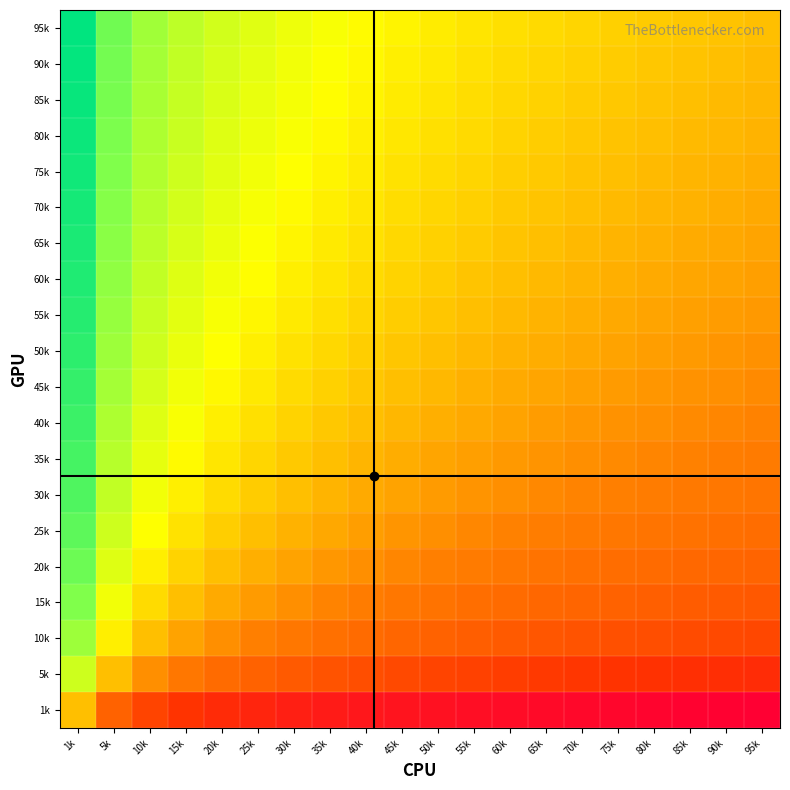

Reading right to left, what are all the values shown in this chart?

1k: 95k=-6.6	90k=-6.5	85k=-6.4	80k=-6.3	75k=-6.2	70k=-6.1	65k=-6.0	60k=-5.9	55k=-5.8	50k=-5.6	45k=-5.5	40k=-5.3	35k=-5.1	30k=-4.9	25k=-4.6	20k=-4.3	15k=-3.9	10k=-3.3	5k=-2.3	1k=0.0
5k: 95k=-4.2	90k=-4.2	85k=-4.1	80k=-4.0	75k=-3.9	70k=-3.8	65k=-3.7	60k=-3.6	55k=-3.5	50k=-3.3	45k=-3.2	40k=-3.0	35k=-2.8	30k=-2.6	25k=-2.3	20k=-2.0	15k=-1.6	10k=-1.0	5k=0.0	1k=2.3
10k: 95k=-3.2	90k=-3.2	85k=-3.1	80k=-3.0	75k=-2.9	70k=-2.8	65k=-2.7	60k=-2.6	55k=-2.5	50k=-2.3	45k=-2.2	40k=-2.0	35k=-1.8	30k=-1.6	25k=-1.3	20k=-1.0	15k=-0.6	10k=0.0	5k=1.0	1k=3.3
15k: 95k=-2.7	90k=-2.6	85k=-2.5	80k=-2.4	75k=-2.3	70k=-2.2	65k=-2.1	60k=-2.0	55k=-1.9	50k=-1.7	45k=-1.6	40k=-1.4	35k=-1.2	30k=-1.0	25k=-0.7	20k=-0.4	15k=0.0	10k=0.6	5k=1.6	1k=3.9
20k: 95k=-2.2	90k=-2.2	85k=-2.1	80k=-2.0	75k=-1.9	70k=-1.8	65k=-1.7	60k=-1.6	55k=-1.5	50k=-1.3	45k=-1.2	40k=-1.0	35k=-0.8	30k=-0.6	25k=-0.3	20k=0.0	15k=0.4	10k=1.0	5k=2.0	1k=4.3
25k: 95k=-1.9	90k=-1.8	85k=-1.8	80k=-1.7	75k=-1.6	70k=-1.5	65k=-1.4	60k=-1.3	55k=-1.1	50k=-1.0	45k=-0.8	40k=-0.7	35k=-0.5	30k=-0.3	25k=0.0	20k=0.3	15k=0.7	10k=1.3	5k=2.3	1k=4.6
30k: 95k=-1.7	90k=-1.6	85k=-1.5	80k=-1.4	75k=-1.3	70k=-1.2	65k=-1.1	60k=-1.0	55k=-0.9	50k=-0.7	45k=-0.6	40k=-0.4	35k=-0.2	30k=0.0	25k=0.3	20k=0.6	15k=1.0	10k=1.6	5k=2.6	1k=4.9
35k: 95k=-1.4	90k=-1.4	85k=-1.3	80k=-1.2	75k=-1.1	70k=-1.0	65k=-0.9	60k=-0.8	55k=-0.7	50k=-0.5	45k=-0.4	40k=-0.2	35k=0.0	30k=0.2	25k=0.5	20k=0.8	15k=1.2	10k=1.8	5k=2.8	1k=5.1
40k: 95k=-1.2	90k=-1.2	85k=-1.1	80k=-1.0	75k=-0.9	70k=-0.8	65k=-0.7	60k=-0.6	55k=-0.5	50k=-0.3	45k=-0.2	40k=0.0	35k=0.2	30k=0.4	25k=0.7	20k=1.0	15k=1.4	10k=2.0	5k=3.0	1k=5.3
45k: 95k=-1.1	90k=-1.0	85k=-0.9	80k=-0.8	75k=-0.7	70k=-0.6	65k=-0.5	60k=-0.4	55k=-0.3	50k=-0.2	45k=0.0	40k=0.2	35k=0.4	30k=0.6	25k=0.8	20k=1.2	15k=1.6	10k=2.2	5k=3.2	1k=5.5
50k: 95k=-0.9	90k=-0.8	85k=-0.8	80k=-0.7	75k=-0.6	70k=-0.5	65k=-0.4	60k=-0.3	55k=-0.1	50k=0.0	45k=0.2	40k=0.3	35k=0.5	30k=0.7	25k=1.0	20k=1.3	15k=1.7	10k=2.3	5k=3.3	1k=5.6
55k: 95k=-0.8	90k=-0.7	85k=-0.6	80k=-0.5	75k=-0.4	70k=-0.3	65k=-0.2	60k=-0.1	55k=0.0	50k=0.1	45k=0.3	40k=0.5	35k=0.7	30k=0.9	25k=1.1	20k=1.5	15k=1.9	10k=2.5	5k=3.5	1k=5.8
60k: 95k=-0.7	90k=-0.6	85k=-0.5	80k=-0.4	75k=-0.3	70k=-0.2	65k=-0.1	60k=0.0	55k=0.1	50k=0.3	45k=0.4	40k=0.6	35k=0.8	30k=1.0	25k=1.3	20k=1.6	15k=2.0	10k=2.6	5k=3.6	1k=5.9
65k: 95k=-0.5	90k=-0.5	85k=-0.4	80k=-0.3	75k=-0.2	70k=-0.1	65k=0.0	60k=0.1	55k=0.2	50k=0.4	45k=0.5	40k=0.7	35k=0.9	30k=1.1	25k=1.4	20k=1.7	15k=2.1	10k=2.7	5k=3.7	1k=6.0
70k: 95k=-0.4	90k=-0.4	85k=-0.3	80k=-0.2	75k=-0.1	70k=0.0	65k=0.1	60k=0.2	55k=0.3	50k=0.5	45k=0.6	40k=0.8	35k=1.0	30k=1.2	25k=1.5	20k=1.8	15k=2.2	10k=2.8	5k=3.8	1k=6.1
75k: 95k=-0.3	90k=-0.3	85k=-0.2	80k=-0.1	75k=0.0	70k=0.1	65k=0.2	60k=0.3	55k=0.4	50k=0.6	45k=0.7	40k=0.9	35k=1.1	30k=1.3	25k=1.6	20k=1.9	15k=2.3	10k=2.9	5k=3.9	1k=6.2
80k: 95k=-0.2	90k=-0.2	85k=-0.1	80k=0.0	75k=0.1	70k=0.2	65k=0.3	60k=0.4	55k=0.5	50k=0.7	45k=0.8	40k=1.0	35k=1.2	30k=1.4	25k=1.7	20k=2.0	15k=2.4	10k=3.0	5k=4.0	1k=6.3
85k: 95k=-0.2	90k=-0.1	85k=0.0	80k=0.1	75k=0.2	70k=0.3	65k=0.4	60k=0.5	55k=0.6	50k=0.8	45k=0.9	40k=1.1	35k=1.3	30k=1.5	25k=1.8	20k=2.1	15k=2.5	10k=3.1	5k=4.1	1k=6.4
90k: 95k=-0.1	90k=0.0	85k=0.1	80k=0.2	75k=0.3	70k=0.4	65k=0.5	60k=0.6	55k=0.7	50k=0.8	45k=1.0	40k=1.2	35k=1.4	30k=1.6	25k=1.8	20k=2.2	15k=2.6	10k=3.2	5k=4.2	1k=6.5
95k: 95k=0.0	90k=0.1	85k=0.2	80k=0.2	75k=0.3	70k=0.4	65k=0.5	60k=0.7	55k=0.8	50k=0.9	45k=1.1	40k=1.2	35k=1.4	30k=1.7	25k=1.9	20k=2.2	15k=2.7	10k=3.2	5k=4.2	1k=6.6